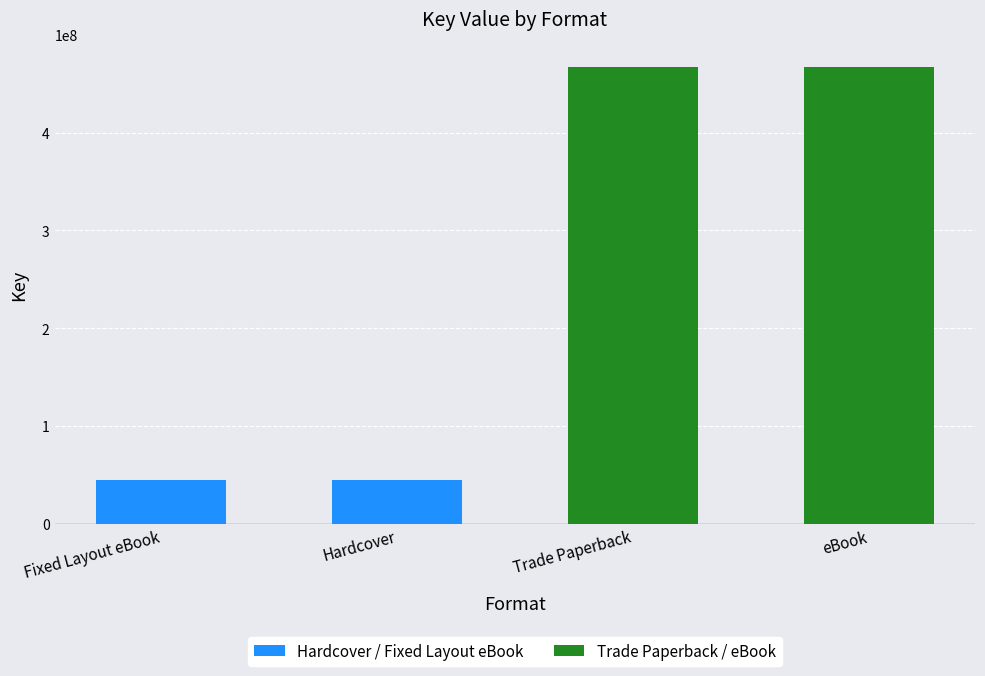

What is the highest value of the Hardcover / Fixed Layout eBook series?

44695299